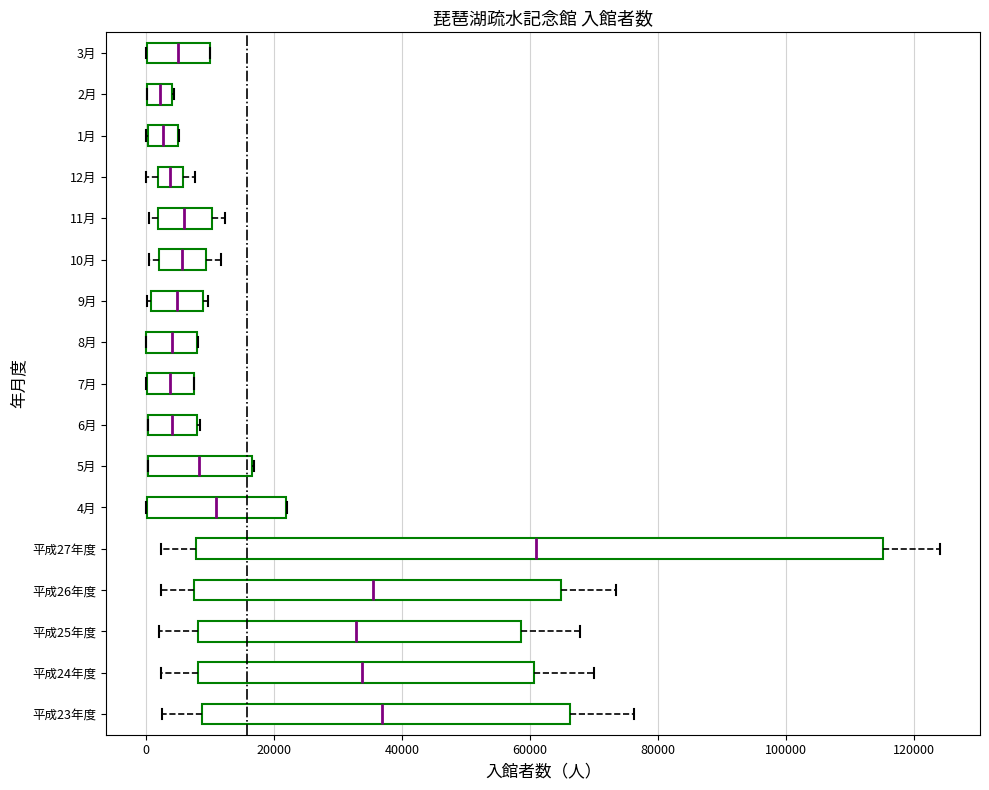

Where is the right edge of the box for 8月 on the x-axis? The values are not printed on the chart, so give them approximately, as read against the axis.

8000